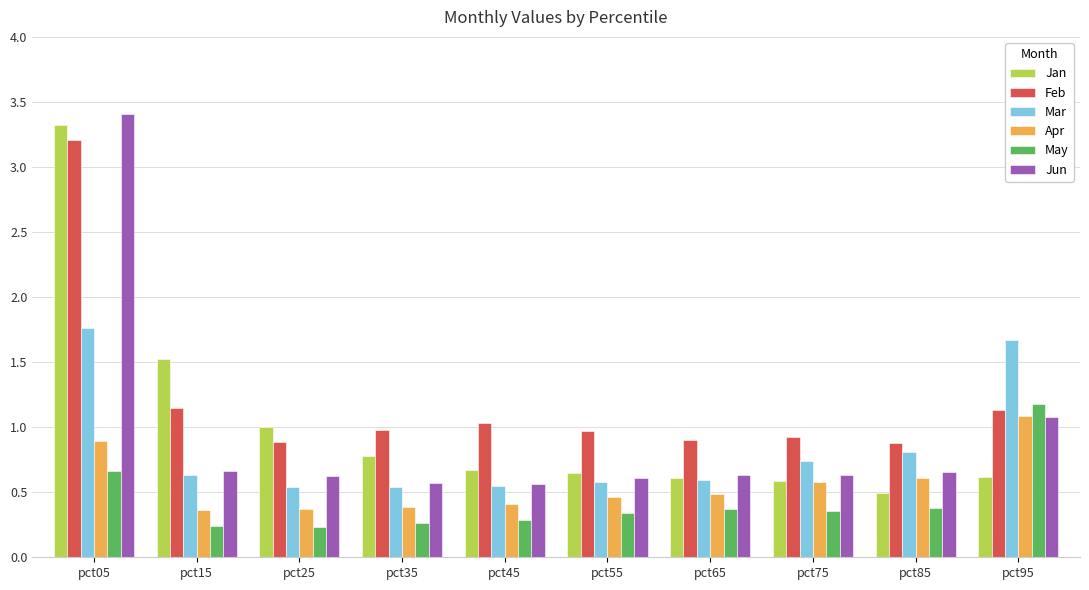

Which series has the largest total across all categories?

Feb